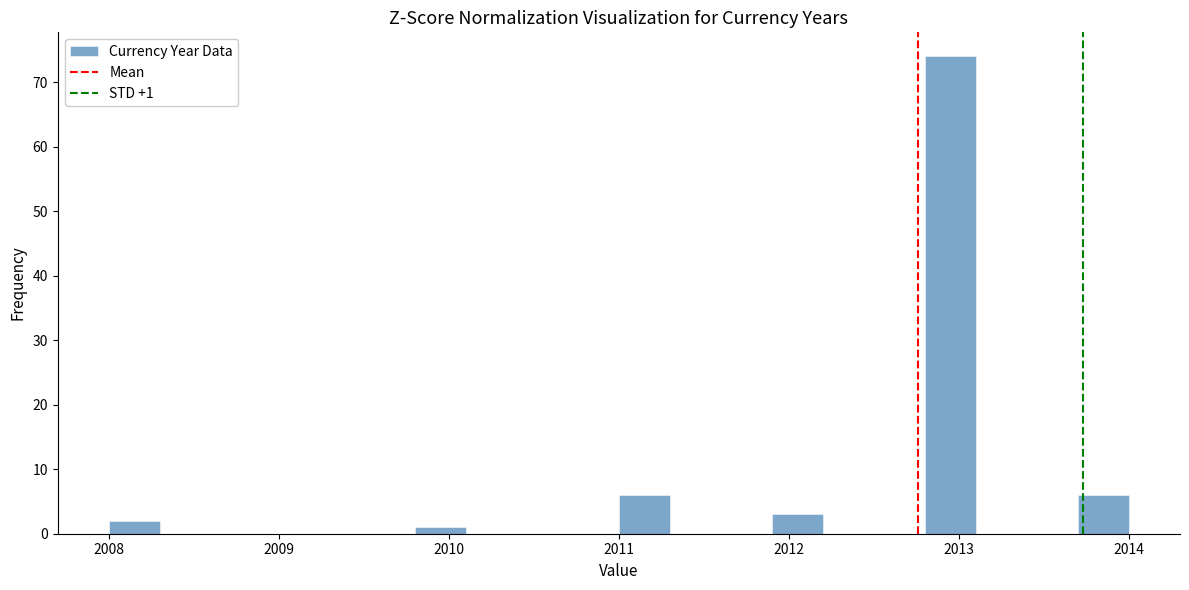

Around what value on the x-axis is the tallest bar? Give the approximate position of its centre, as read against the axis.

2013.0